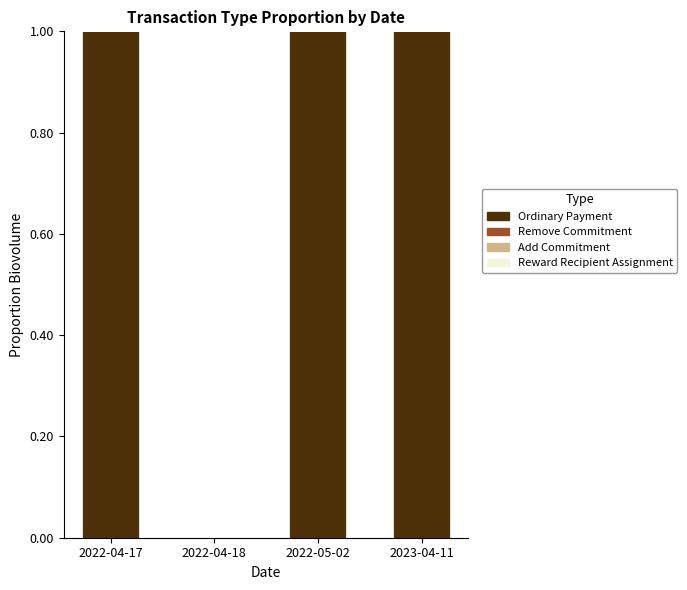

Between 2022-04-18 and 2023-04-11, which is larger?

2023-04-11